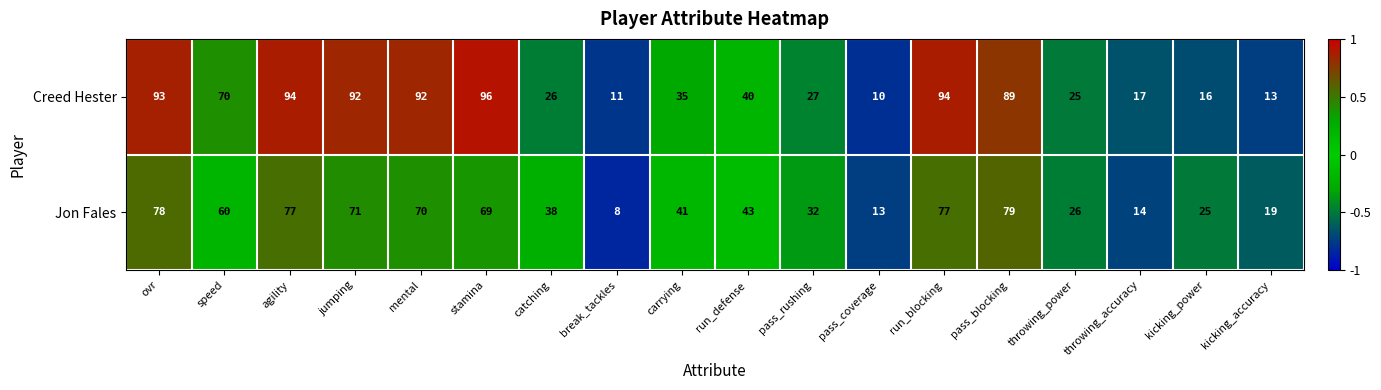

What is the difference between the second highest and second lowest values in the Creed Hester series?

83